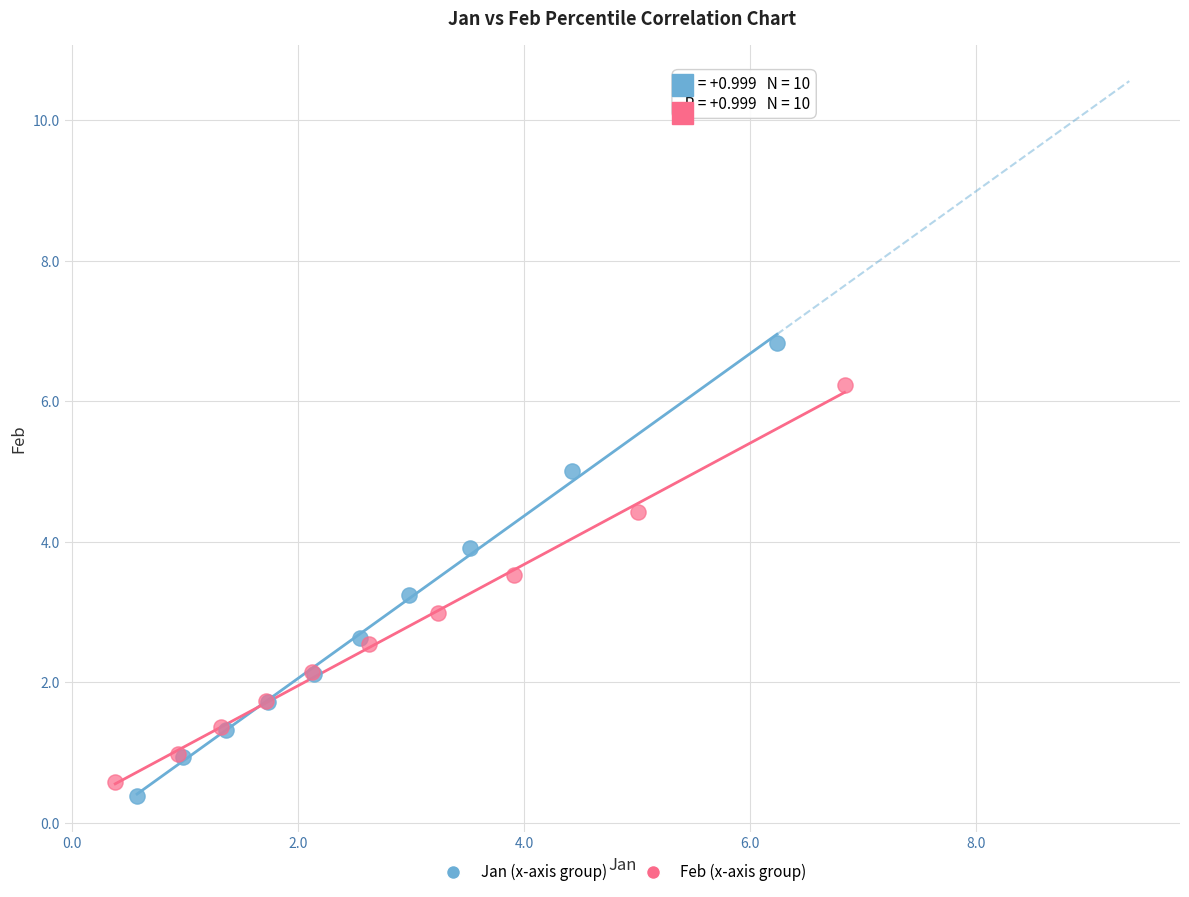

Which series has the widest spread of Y values?

Jan (x-axis group)